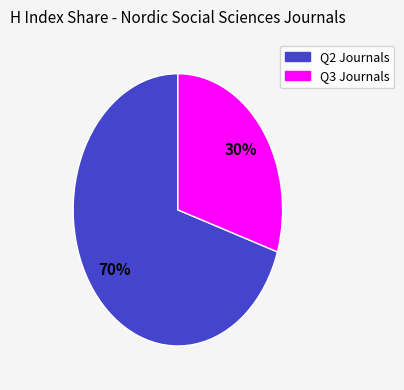

Does any single category account for the majority?

Yes